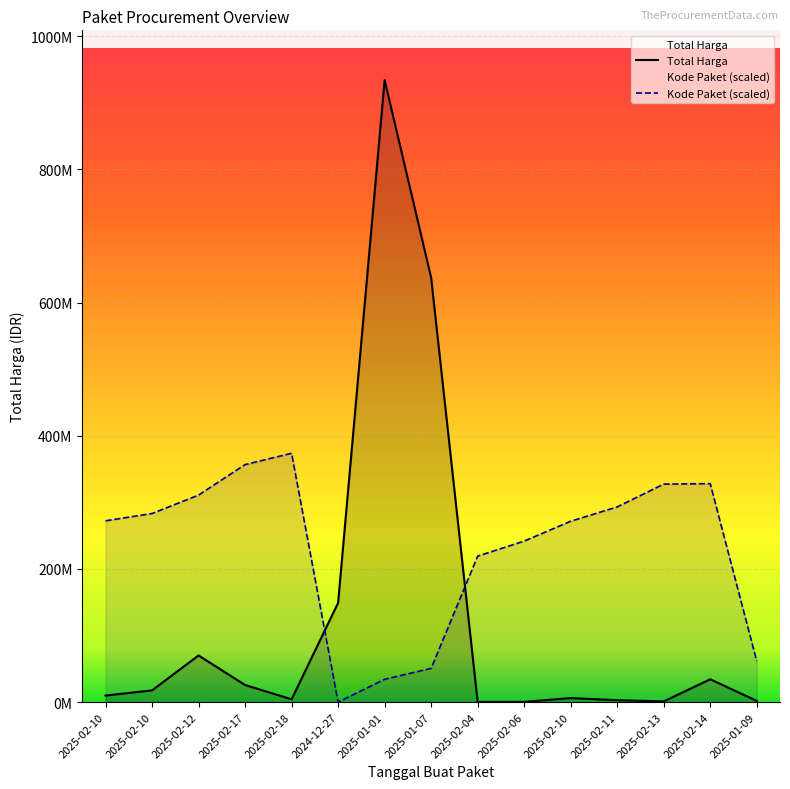

In Total Harga, how many points are lower than both neighbors (excluding endpoints)?

3